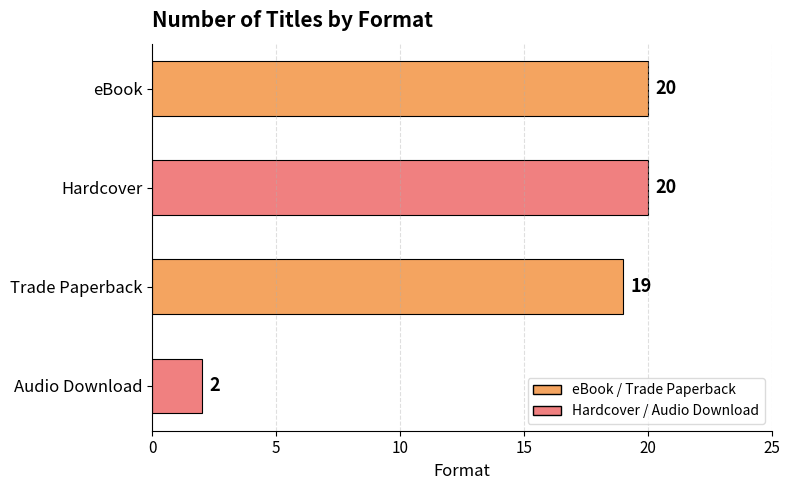

What is the approximate value at Trade Paperback, to the nearest 5?

20